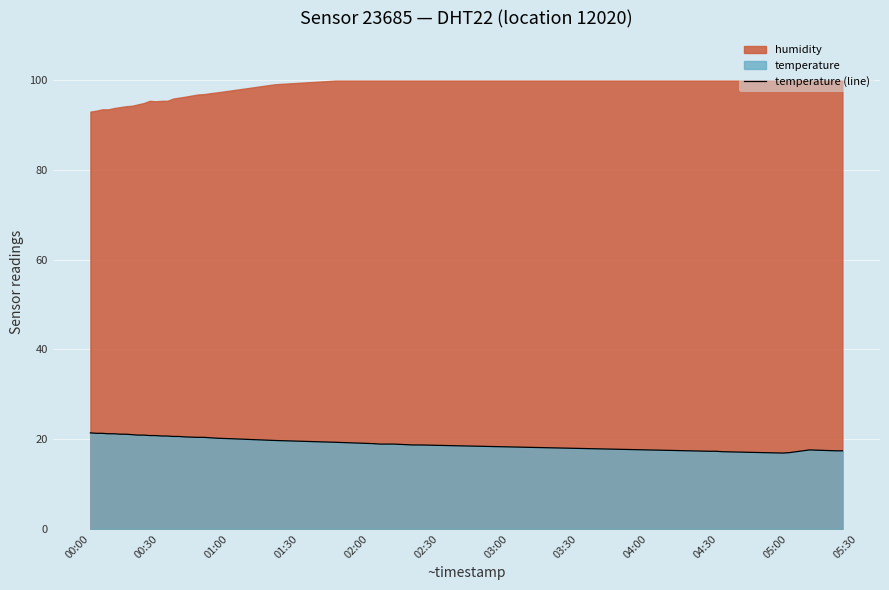

Where does the data first go above 20?

00:00